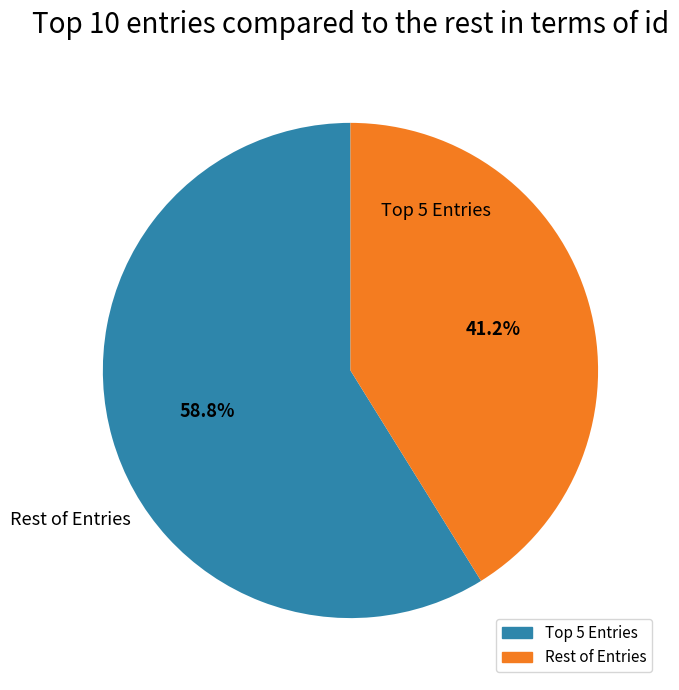

Is there any slice that represents more than half of the pie?

Yes